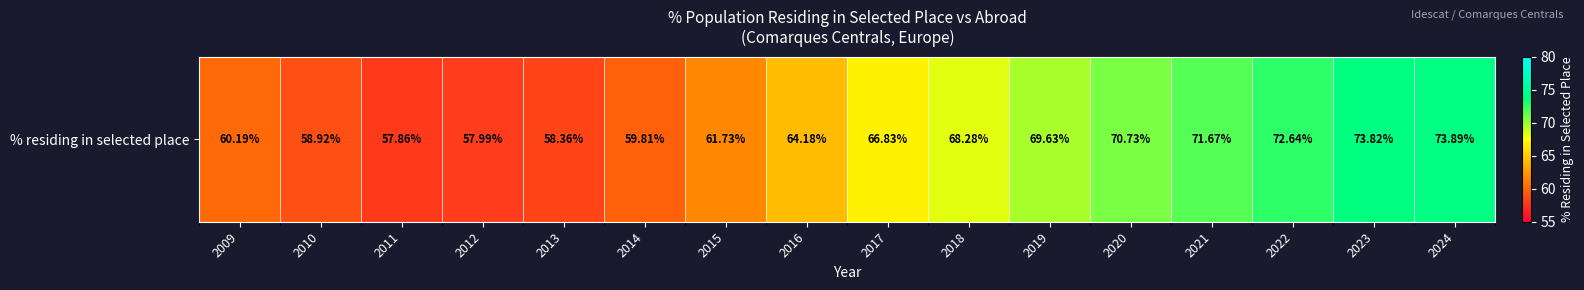

What is the ratio of the value at 2023 to the value at 2018?

1.1